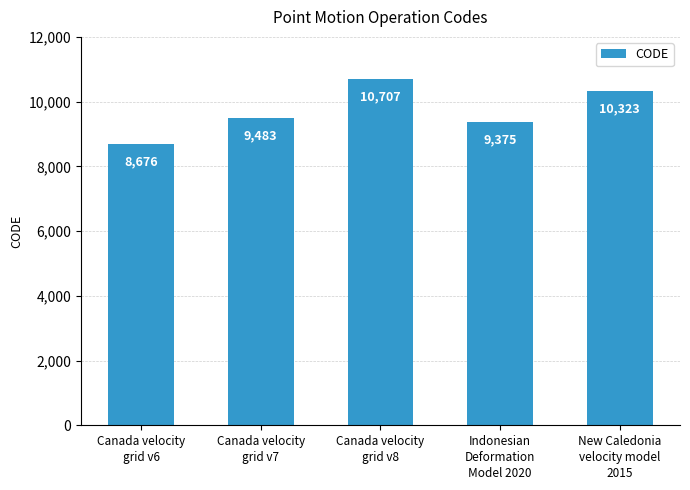

The chart shows a value of 7129 at New Caledonia
velocity model
2015. True or false?

False